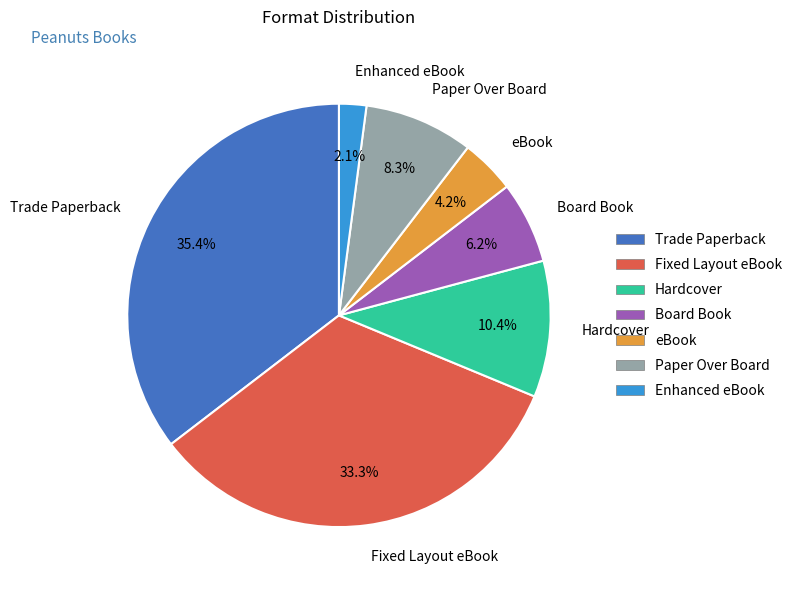

The Fixed Layout eBook slice represents 41% of the pie. True or false?

False